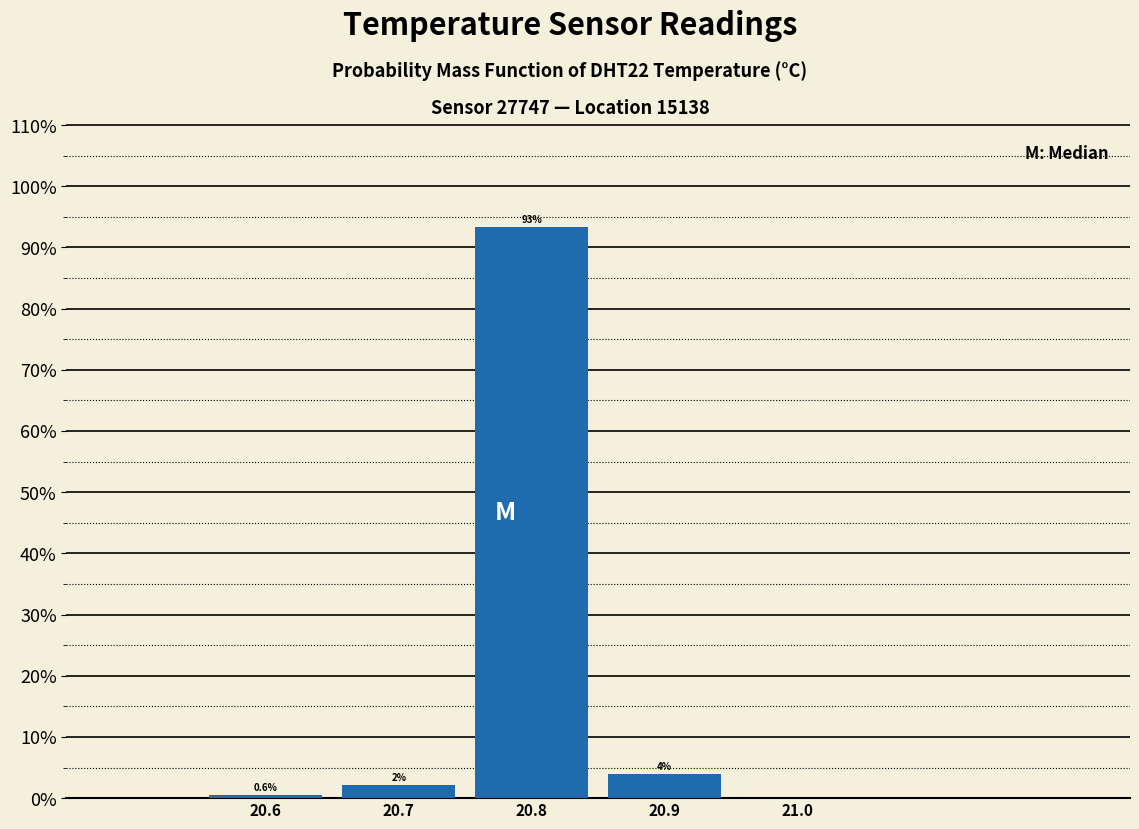

Which range on the x-axis has the tallest bar?

20.75 to 20.85